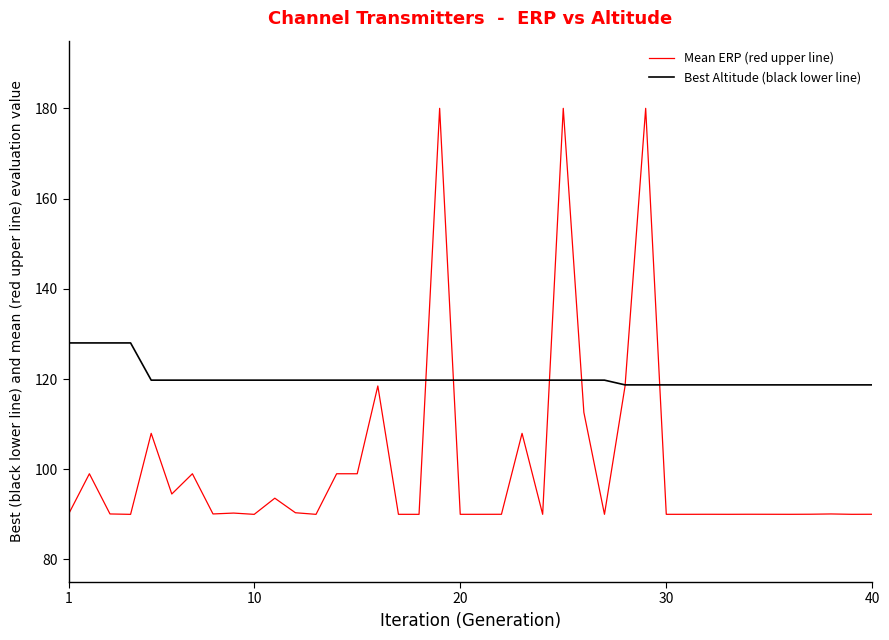

List the series in order of their overall mean, highest first.

Best Altitude (black lower line), Mean ERP (red upper line)